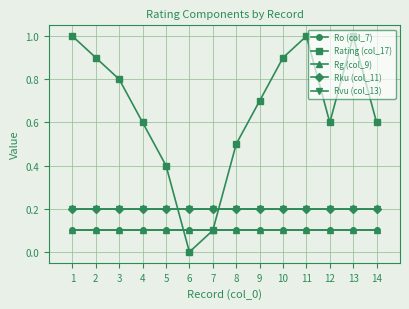

True or false: Rvu (col_13) and Rg (col_9) cross at least once.

False